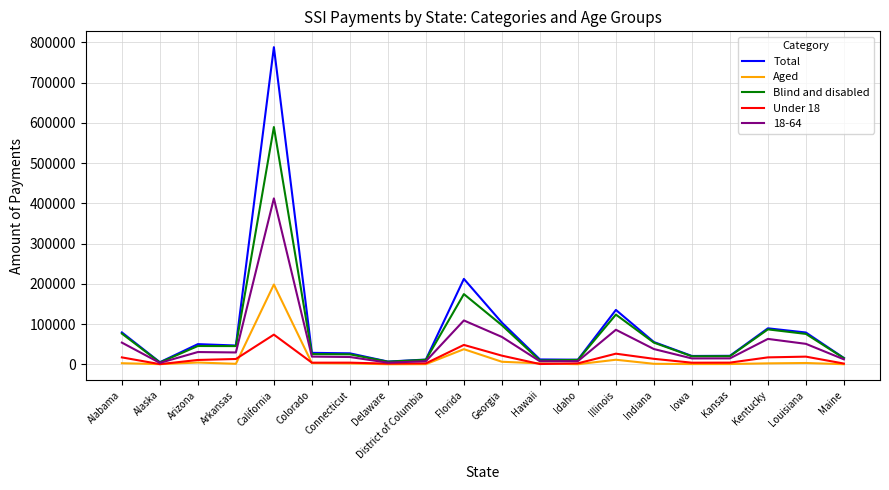

Which series has the widest spread of values?

Total